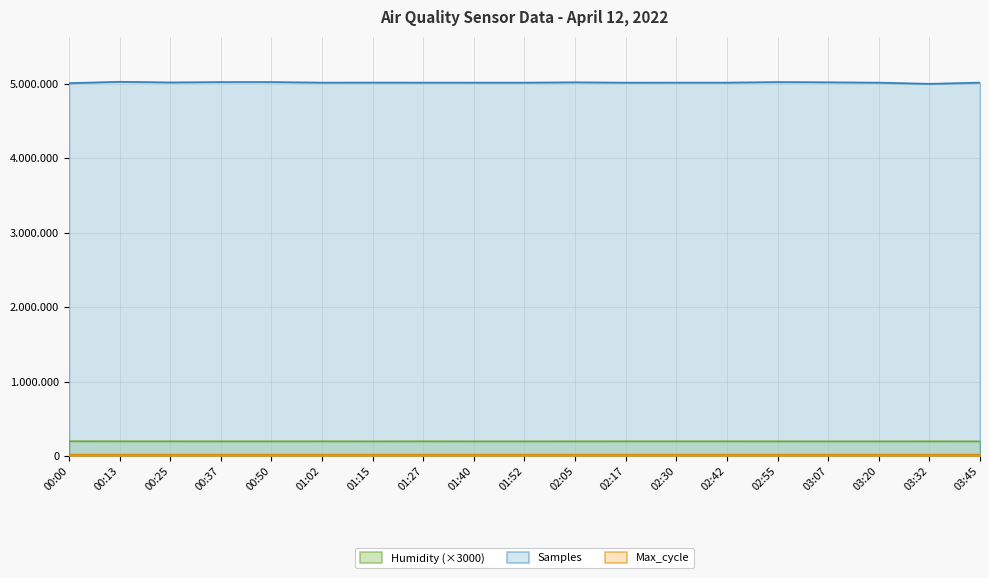

The value of Samples at 02:55 is 1775627.6. True or false?

False